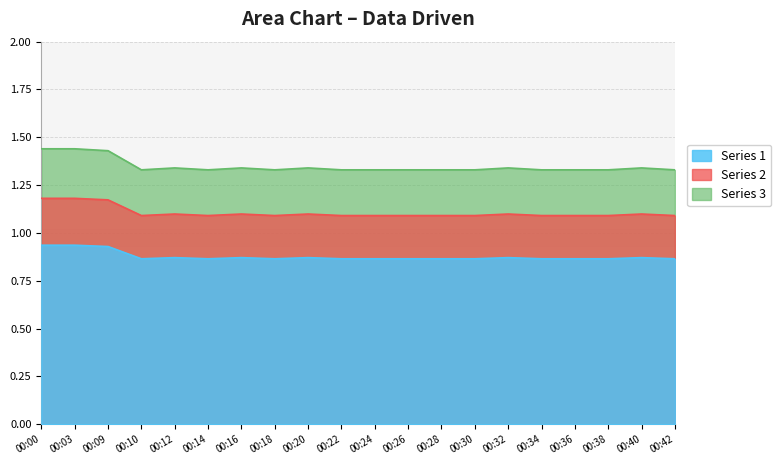

At which label is the value closest to 1?

00:10